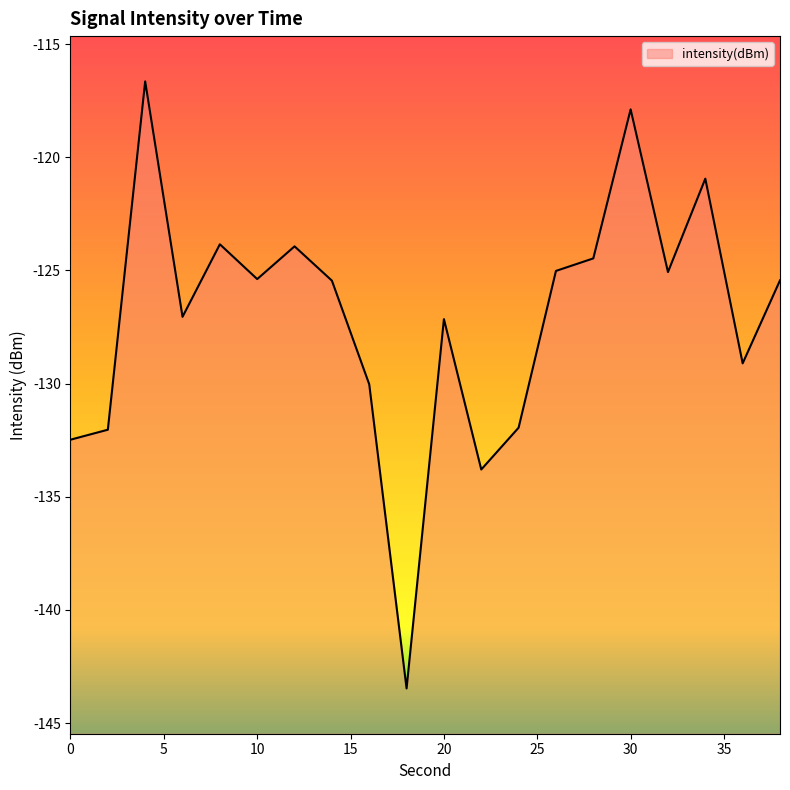

Which has a higher value, 28 or 10?

28